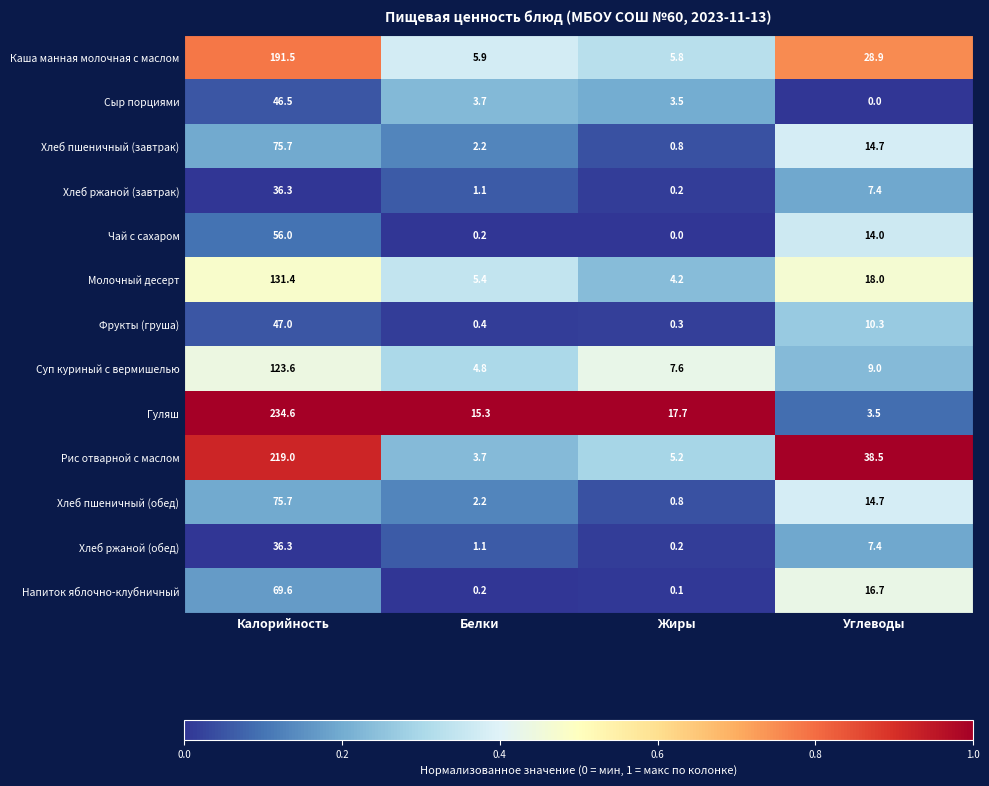

The value of Чай с сахаром at Жиры is -27.4. True or false?

False